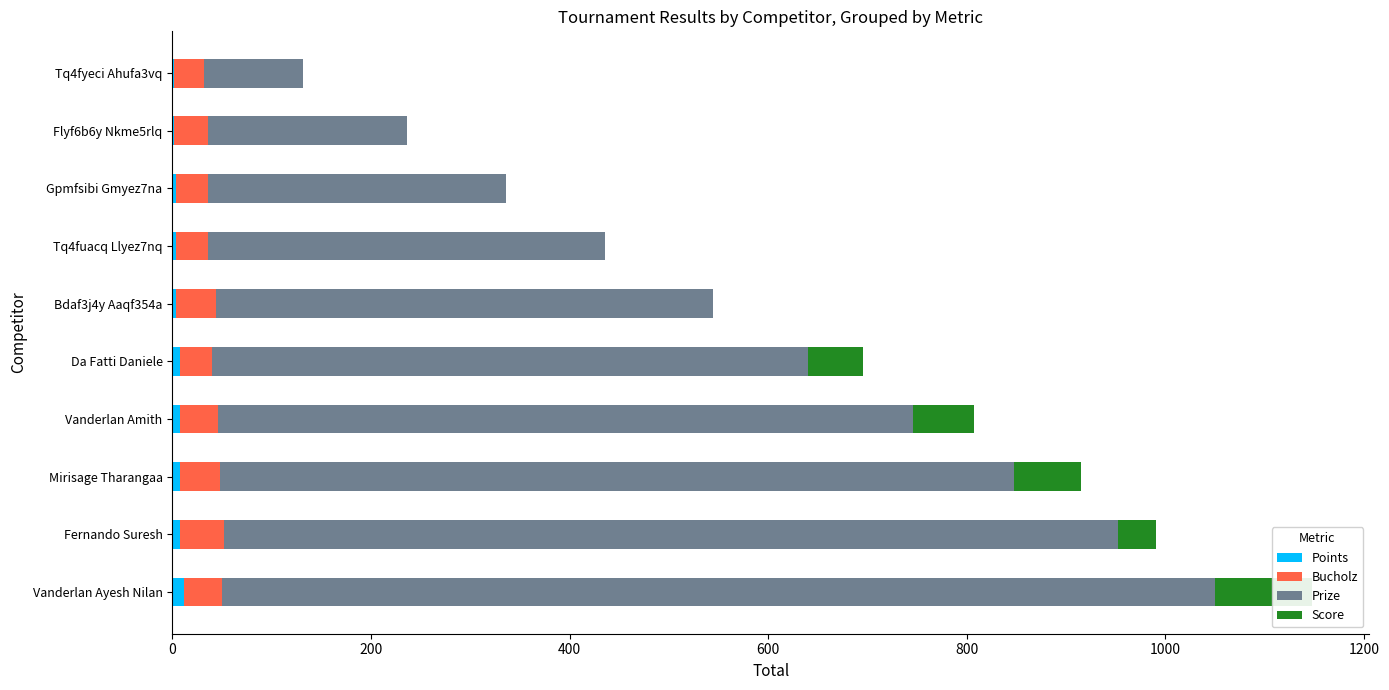

List the series in order of their peak value, highest first.

Prize, Score, Bucholz, Points